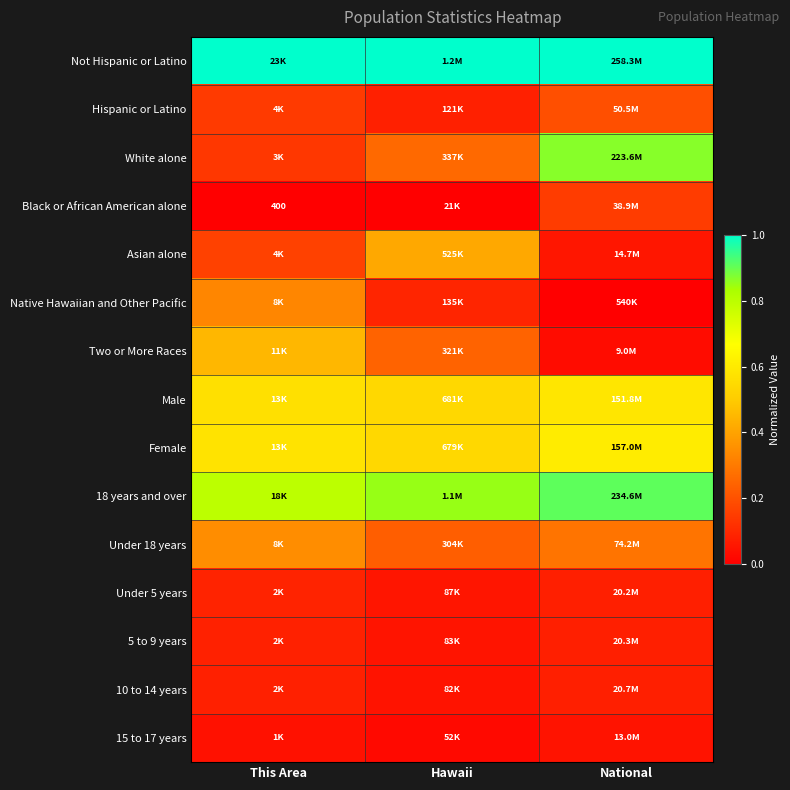

What is the difference between the highest and lowest values at National?

1.0